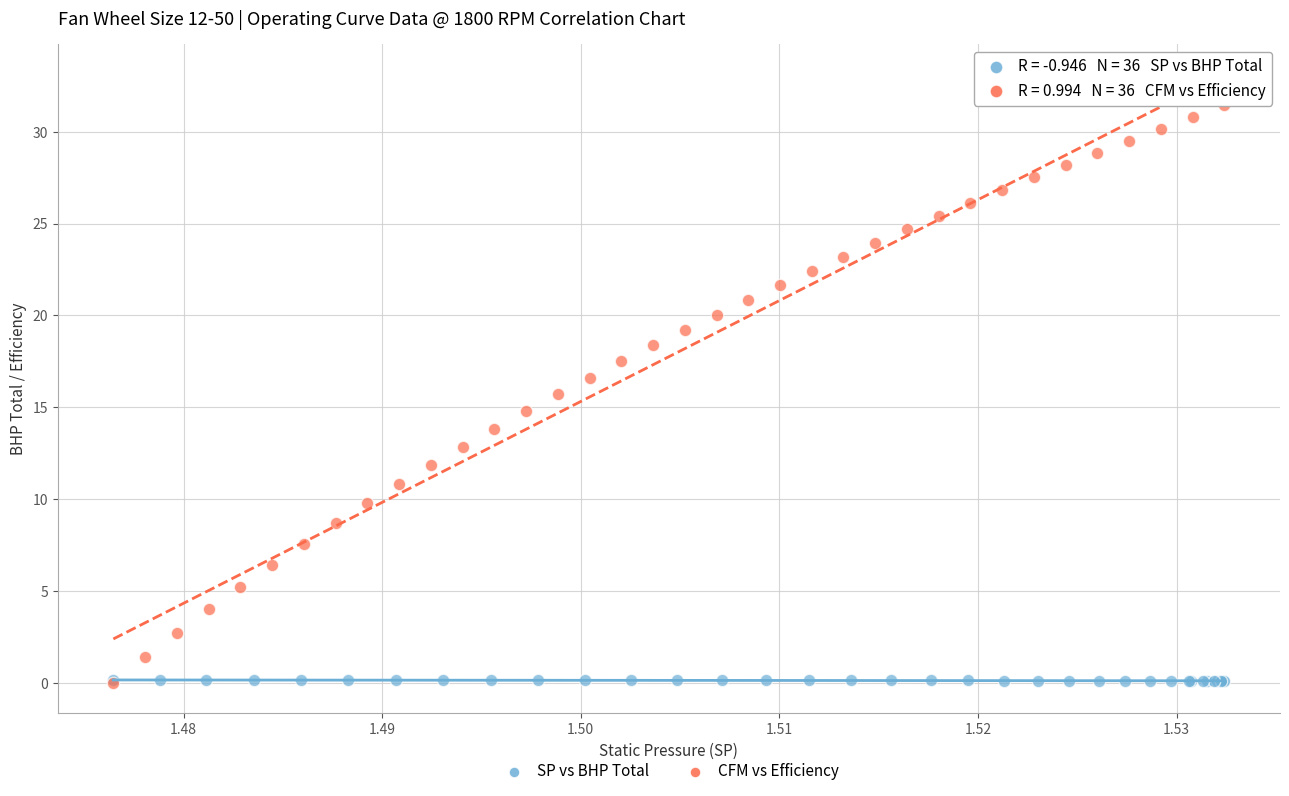

Which series contains the highest Y value?

CFM vs Efficiency